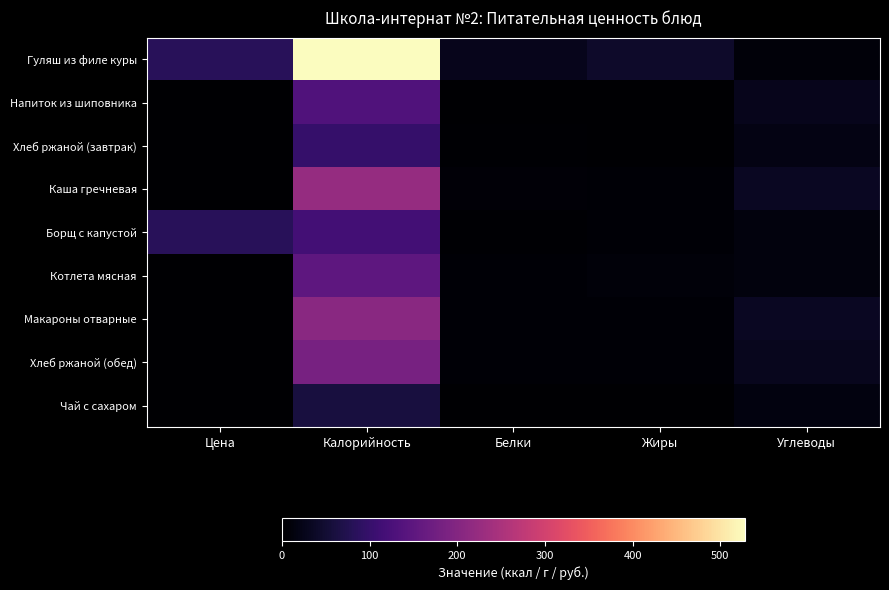

What is the total value across all series at Белки?

60